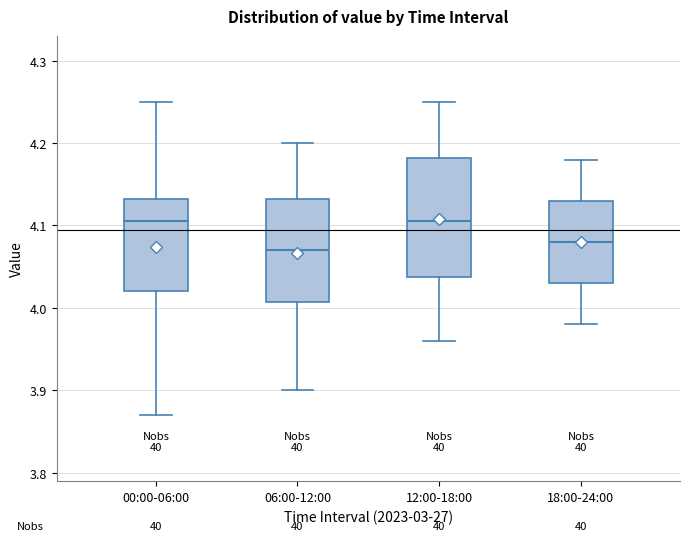

Where does the median line of the box for 00:00-06:00 sit on the y-axis? The values are not printed on the chart, so give them approximately, as read against the axis.

4.11